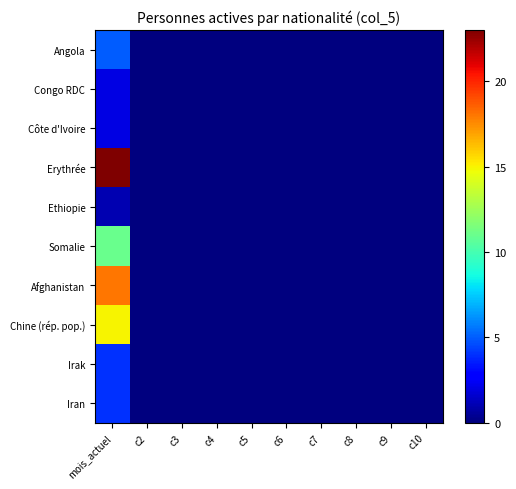

Reading right to left, what are all the values shown in this chart?

Angola: c10=0	c9=0	c8=0	c7=0	c6=0	c5=0	c4=0	c3=0	c2=0	mois_actuel=5
Congo RDC: c10=0	c9=0	c8=0	c7=0	c6=0	c5=0	c4=0	c3=0	c2=0	mois_actuel=2
Côte d'Ivoire: c10=0	c9=0	c8=0	c7=0	c6=0	c5=0	c4=0	c3=0	c2=0	mois_actuel=2
Erythrée: c10=0	c9=0	c8=0	c7=0	c6=0	c5=0	c4=0	c3=0	c2=0	mois_actuel=23
Ethiopie: c10=0	c9=0	c8=0	c7=0	c6=0	c5=0	c4=0	c3=0	c2=0	mois_actuel=1
Somalie: c10=0	c9=0	c8=0	c7=0	c6=0	c5=0	c4=0	c3=0	c2=0	mois_actuel=11
Afghanistan: c10=0	c9=0	c8=0	c7=0	c6=0	c5=0	c4=0	c3=0	c2=0	mois_actuel=18
Chine (rép. pop.): c10=0	c9=0	c8=0	c7=0	c6=0	c5=0	c4=0	c3=0	c2=0	mois_actuel=15
Irak: c10=0	c9=0	c8=0	c7=0	c6=0	c5=0	c4=0	c3=0	c2=0	mois_actuel=4
Iran: c10=0	c9=0	c8=0	c7=0	c6=0	c5=0	c4=0	c3=0	c2=0	mois_actuel=4